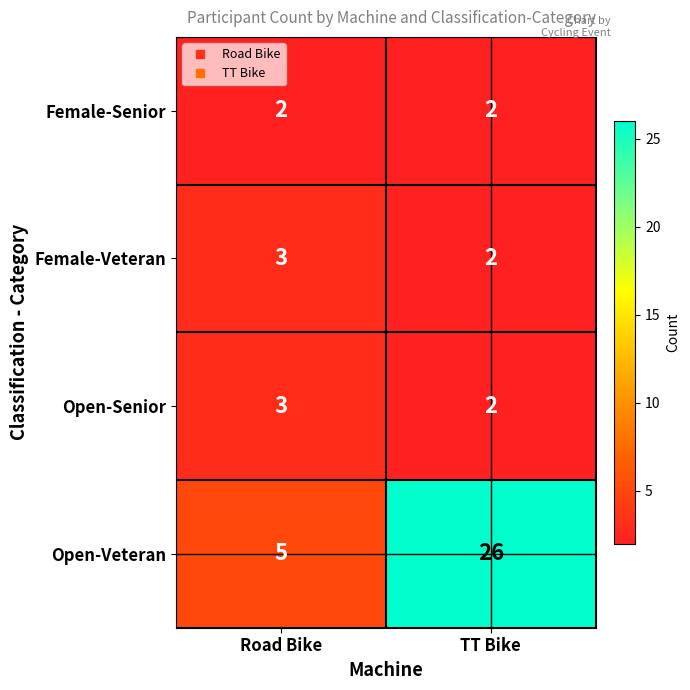

How many data points does each series have?

2